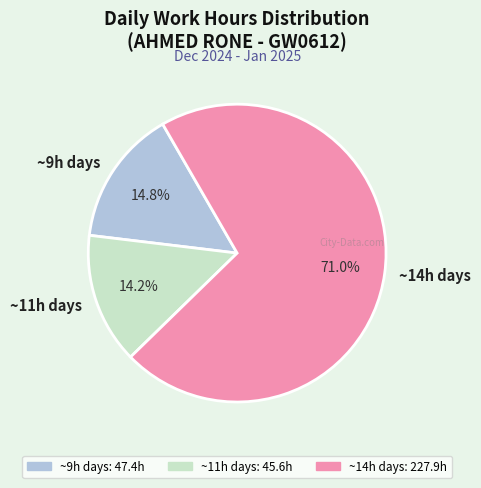

Rank the categories by value from highest to lowest.

~14h days, ~9h days, ~11h days